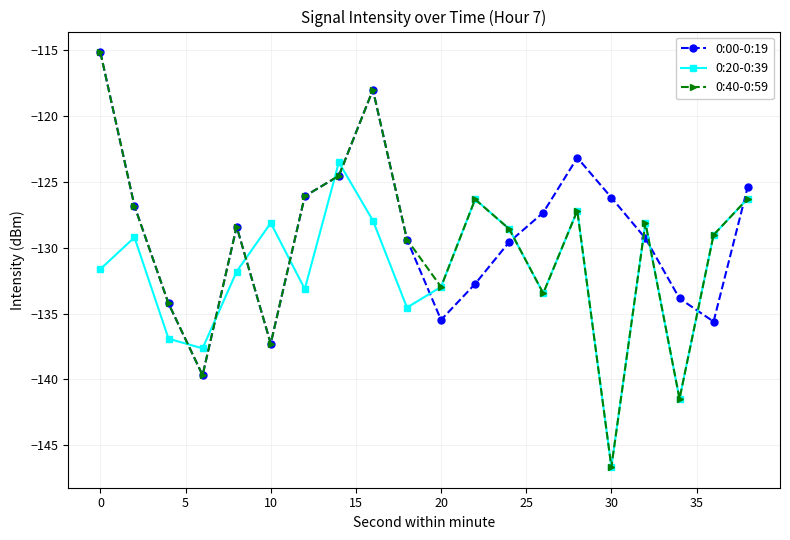

Is this an area chart (filled region under the line)?

No